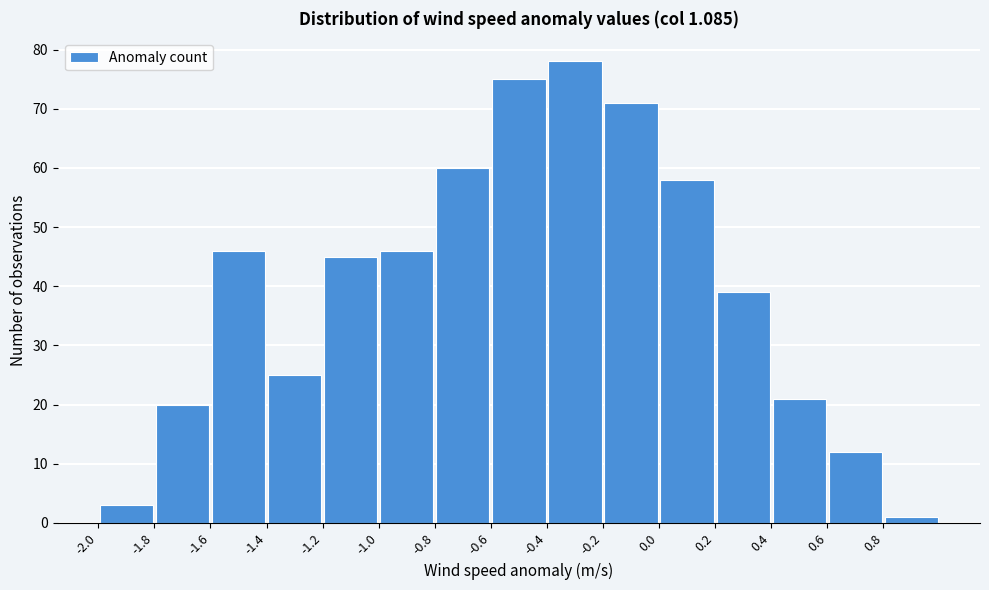

What is the height of the bar covering -0.6 to -0.4 on the x-axis? The values are not printed on the chart, so give them approximately, as read against the axis.

75